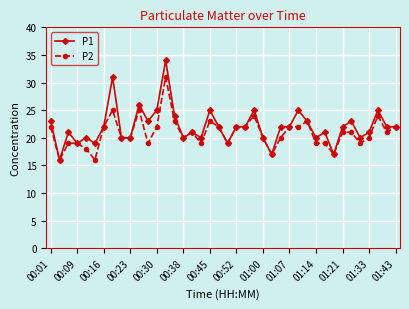

Which series has the widest spread of values?

P1